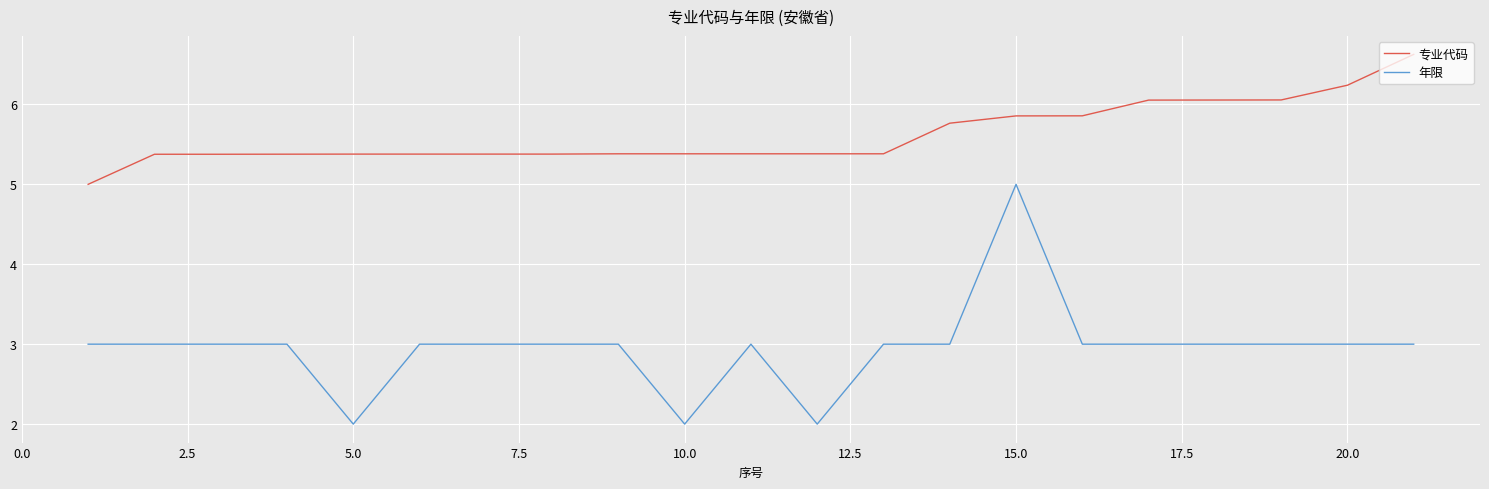

What is the maximum value for 年限?

5.0